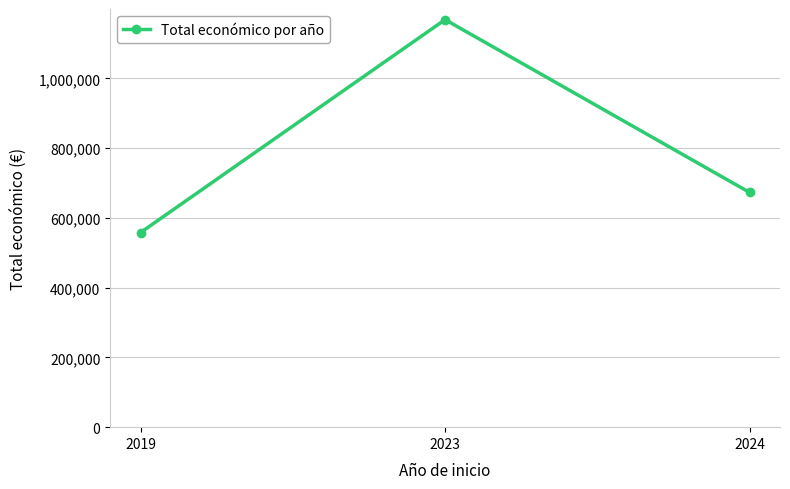

What is the value of the 3rd point from the left?

673150